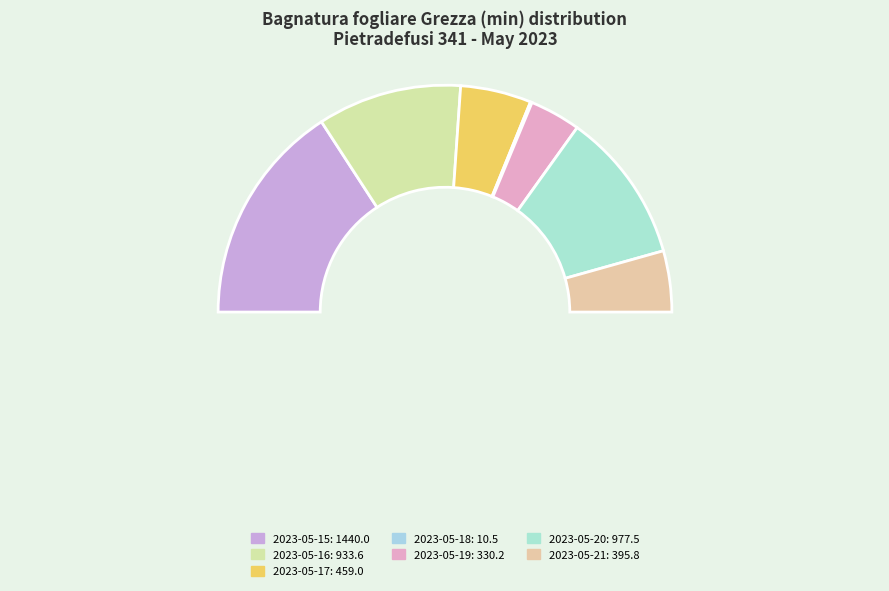

How many slices are in this pie chart?

7